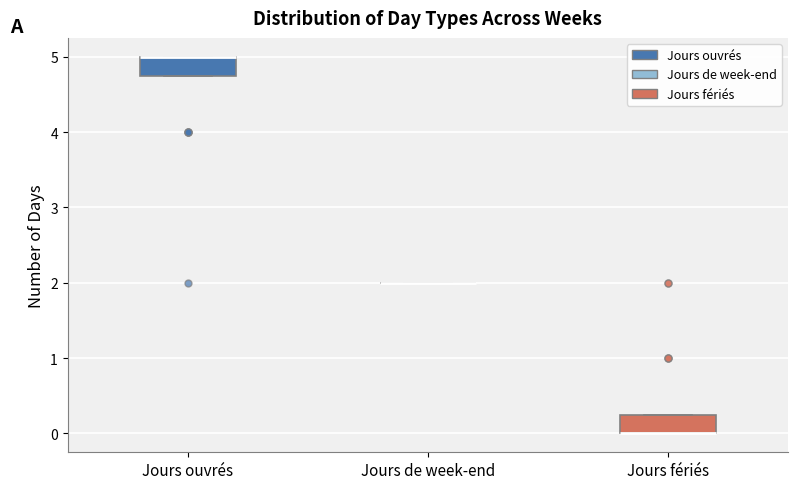

Reading left to right, read every box against the y-axis: the position of its median line, the range the box covers, and the ends of its whiskers. The values are not printed on the chart, so give them approximately, as read against the axis.

Jours ouvrés: median 5.0 (drawn on the box's upper edge), box 4.8 to 5.0, whiskers 4.8 to 5.0
Jours de week-end: box collapsed to a line at 2.0, whiskers 2.0 to 2.0
Jours fériés: median 0.0 (drawn on the box's lower edge), box 0.0 to 0.3, whiskers 0.0 to 0.3